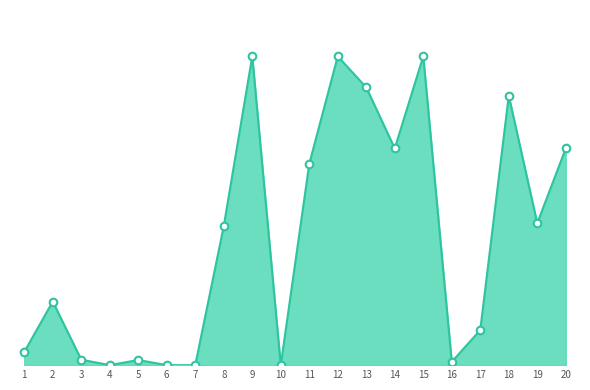

Between 11 and 15, which is larger?

15